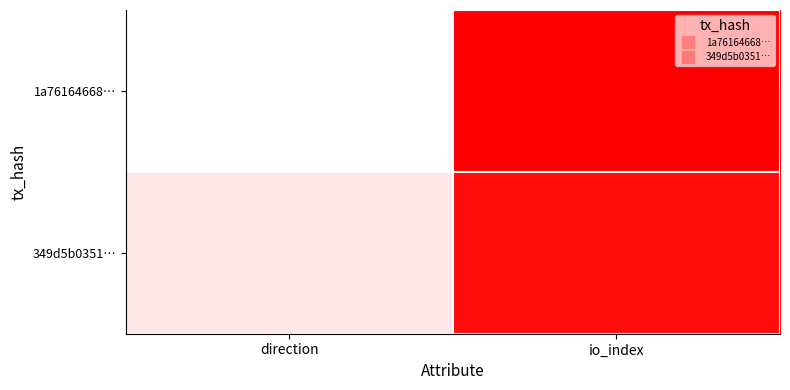

What is the greatest value displayed?

20